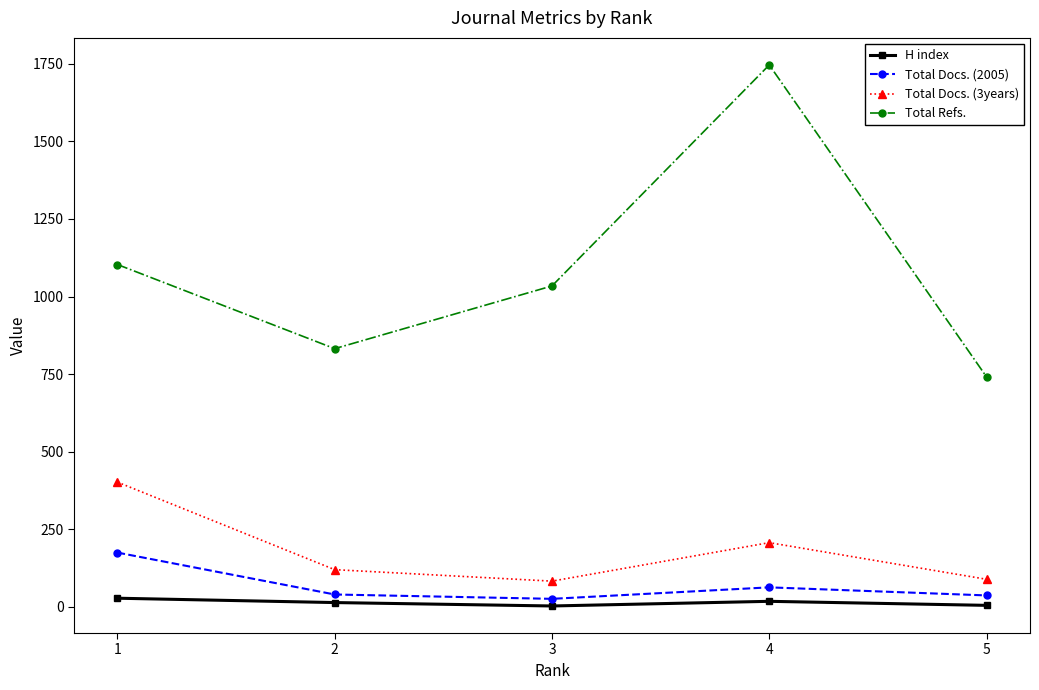

At which category does Total Docs. (3years) reach its first local peak?

4